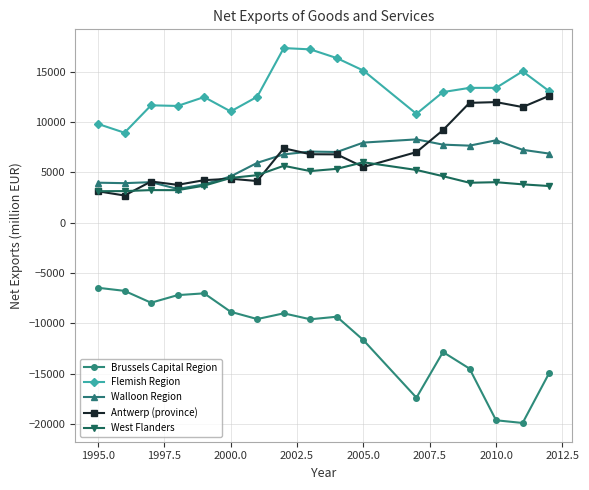

What is the value of the Walloon Region point at the 17th from the left?

6870.4